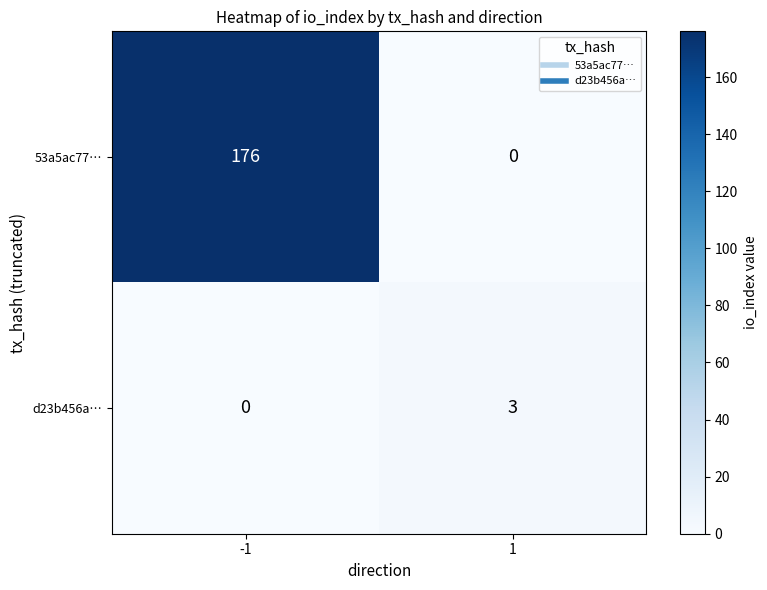

Which series changed the most between -1 and 1?

53a5ac77…